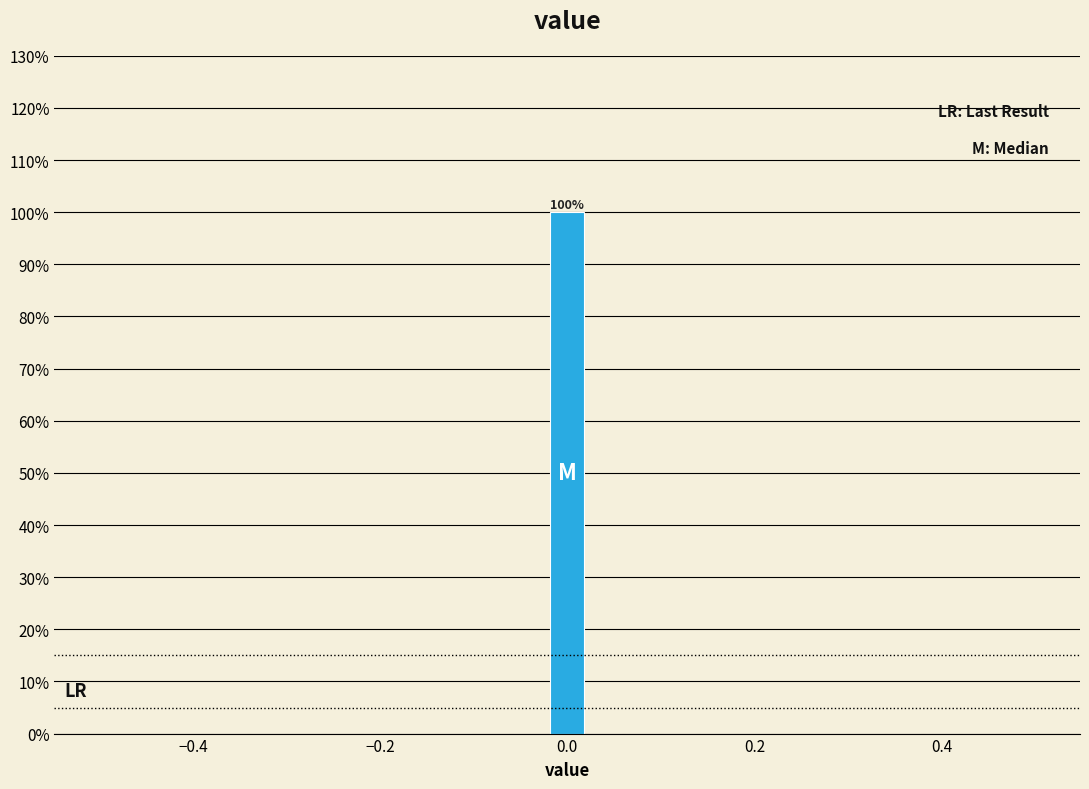

Around what value on the x-axis is the tallest bar? Give the approximate position of its centre, as read against the axis.

0.00